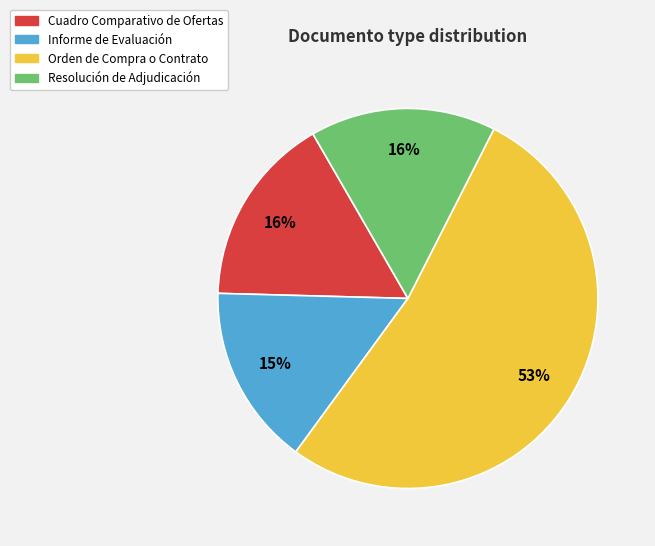

To the nearest percent, what percentage of the pie is Orden de Compra o Contrato?

53%